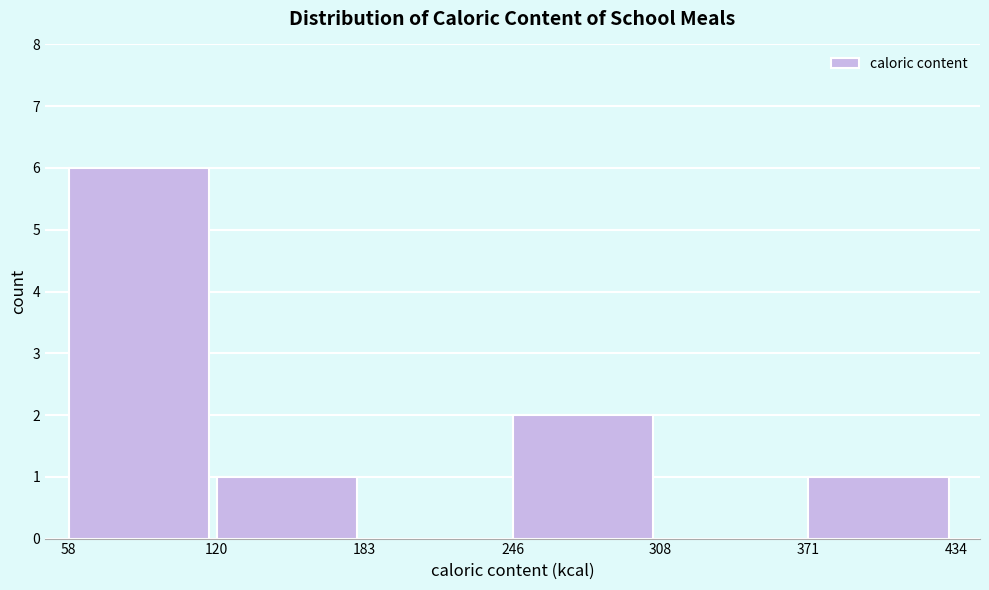

Reading left to right, list every bar in this chart as the range it spans on the x-axis followed by its height. The values are not printed on the chart, so give them approximately, as read against the axis.

58 to 120: 6
120 to 183: 1
183 to 246: 0
246 to 308: 2
308 to 371: 0
371 to 434: 1